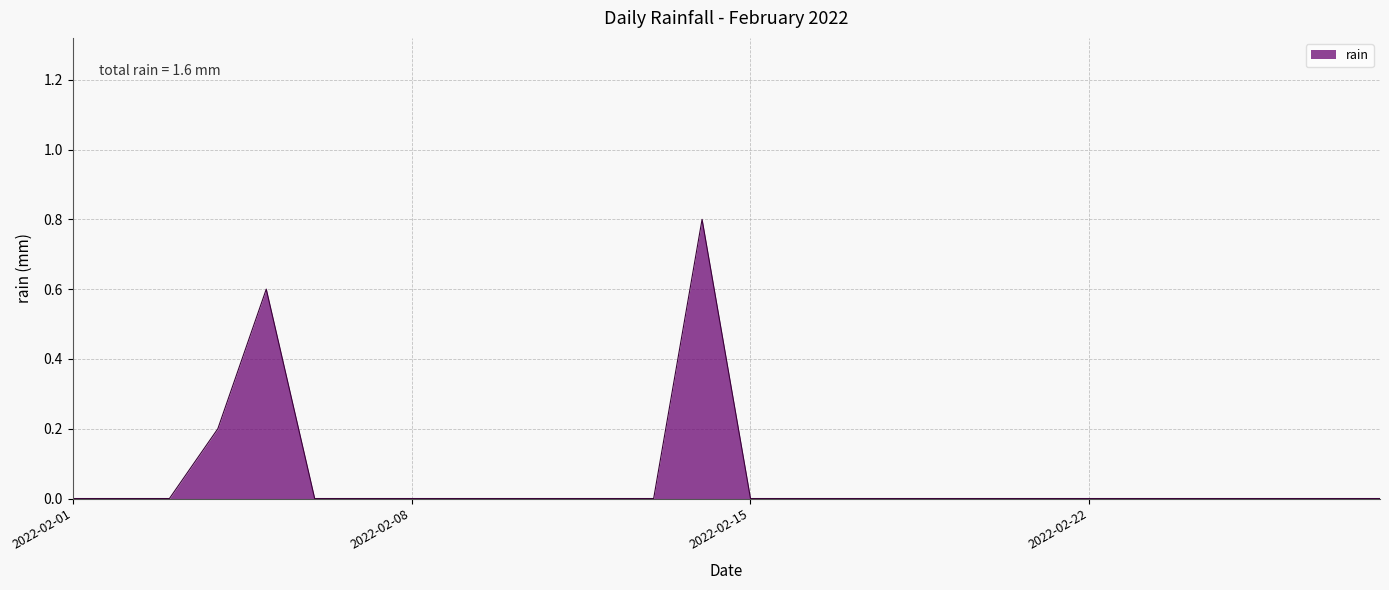

Reading right to left, extract all data points from this chart.

0.0	0.0	0.0	0.0	0.0	0.0	0.0	0.0	0.0	0.0	0.0	0.0	0.0	0.0	0.8	0.0	0.0	0.0	0.0	0.0	0.0	0.0	0.0	0.6	0.2	0.0	0.0	0.0